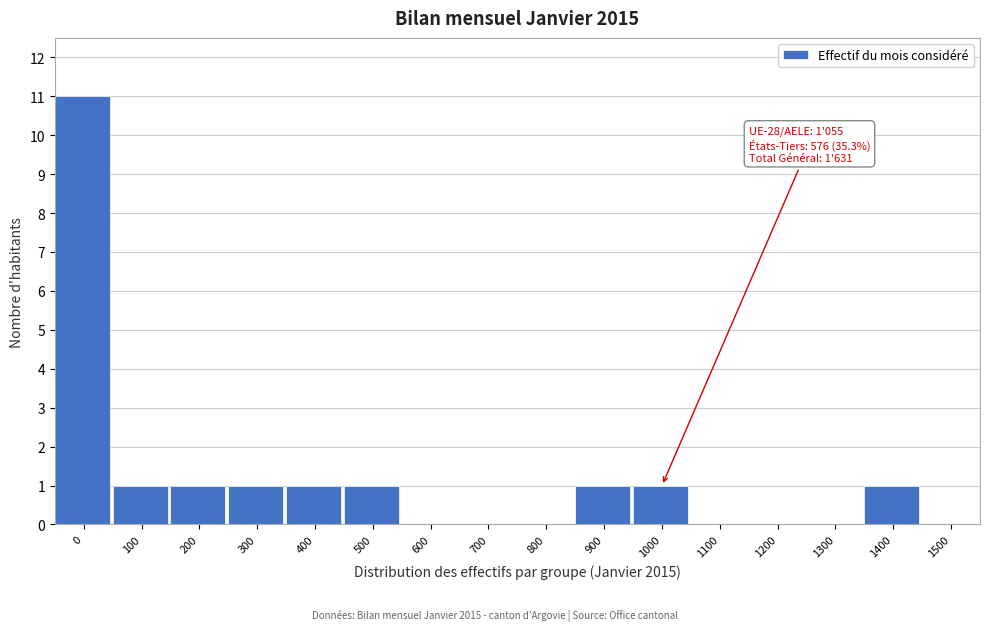

Reading right to left, transcribe all the data shown in this chart.

1500=0	1400=1	1300=0	1200=0	1100=0	1000=1	900=1	800=0	700=0	600=0	500=1	400=1	300=1	200=1	100=1	0=11